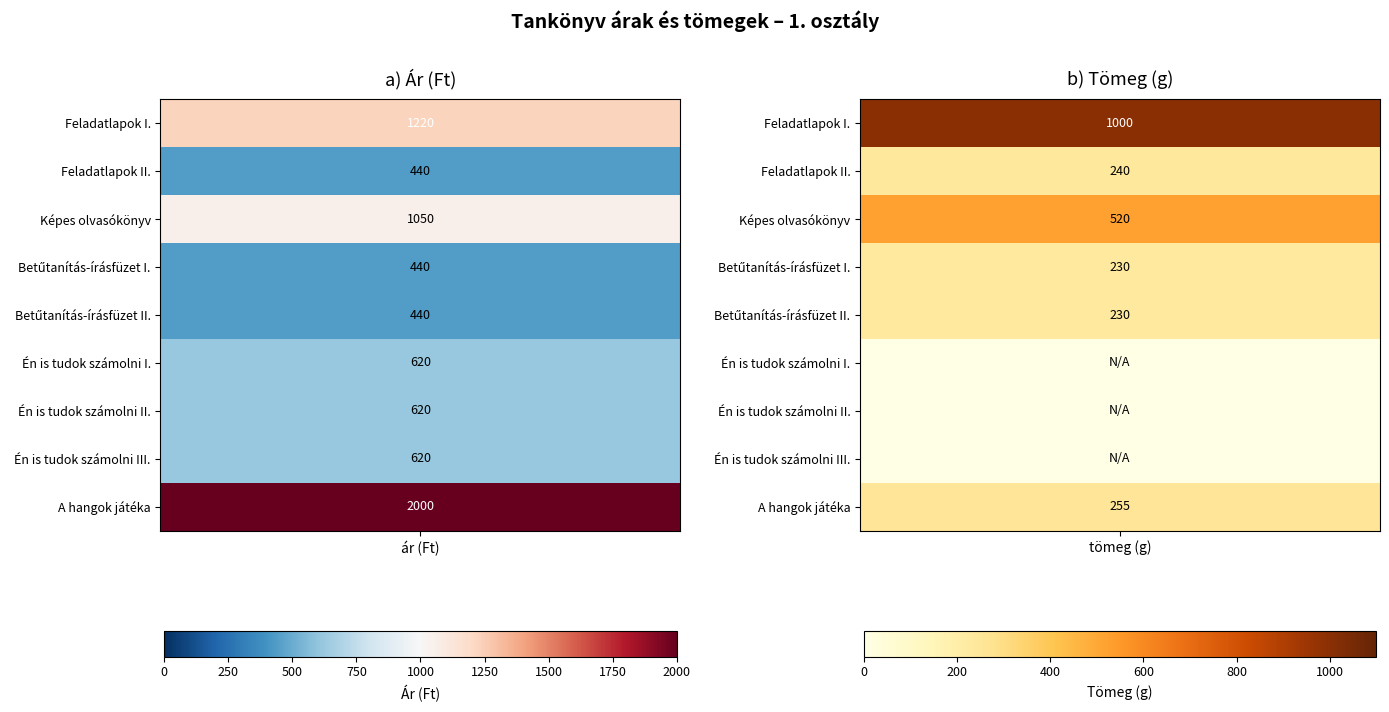

What is the average value of the tömeg(g) series?

275